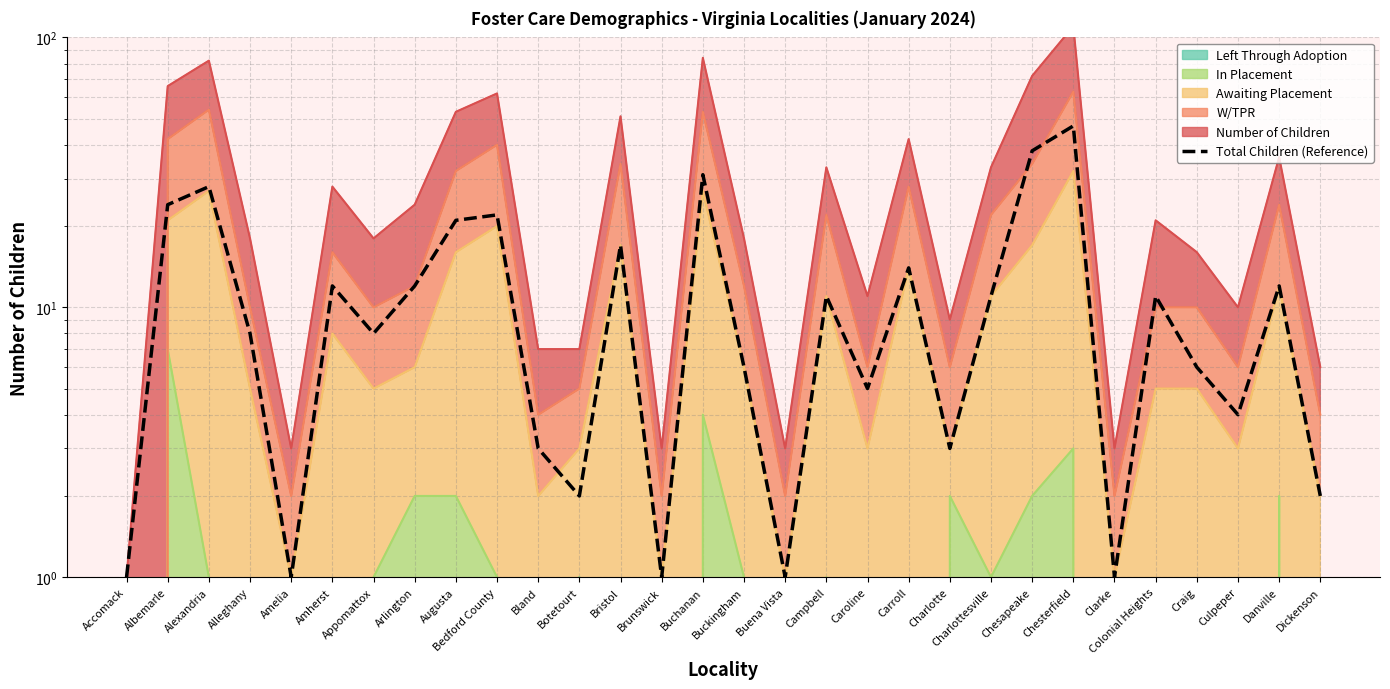

How many lines are shown in the chart?

1